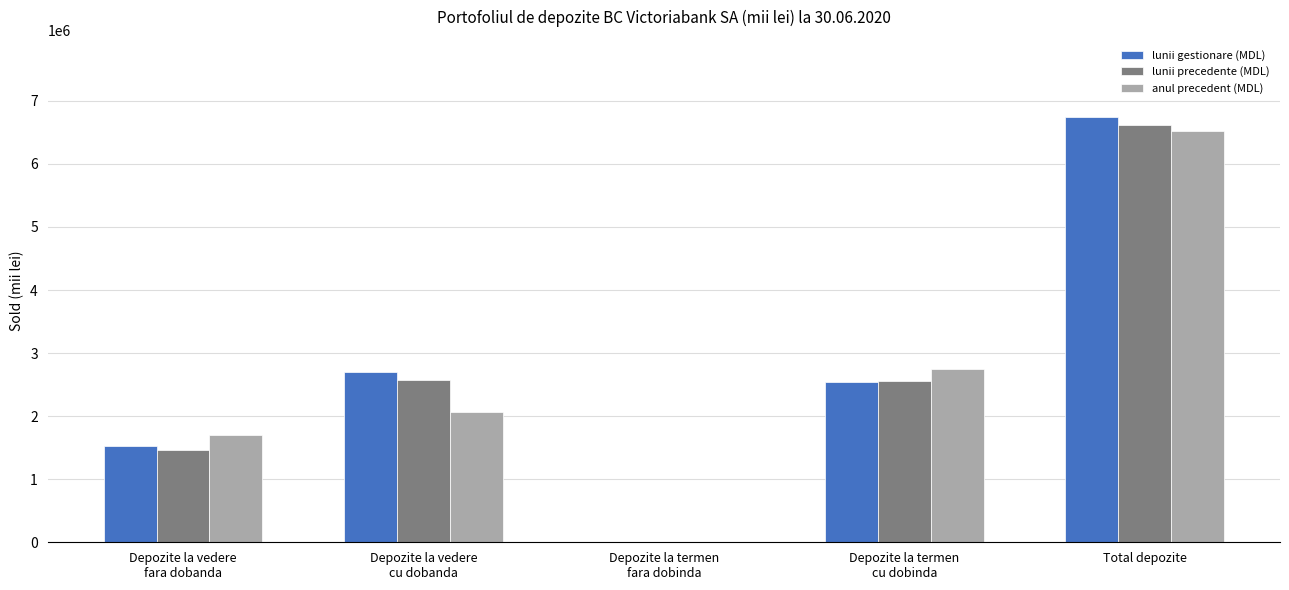

What is the average value of the lunii gestionare (MDL) series?

2700583.3